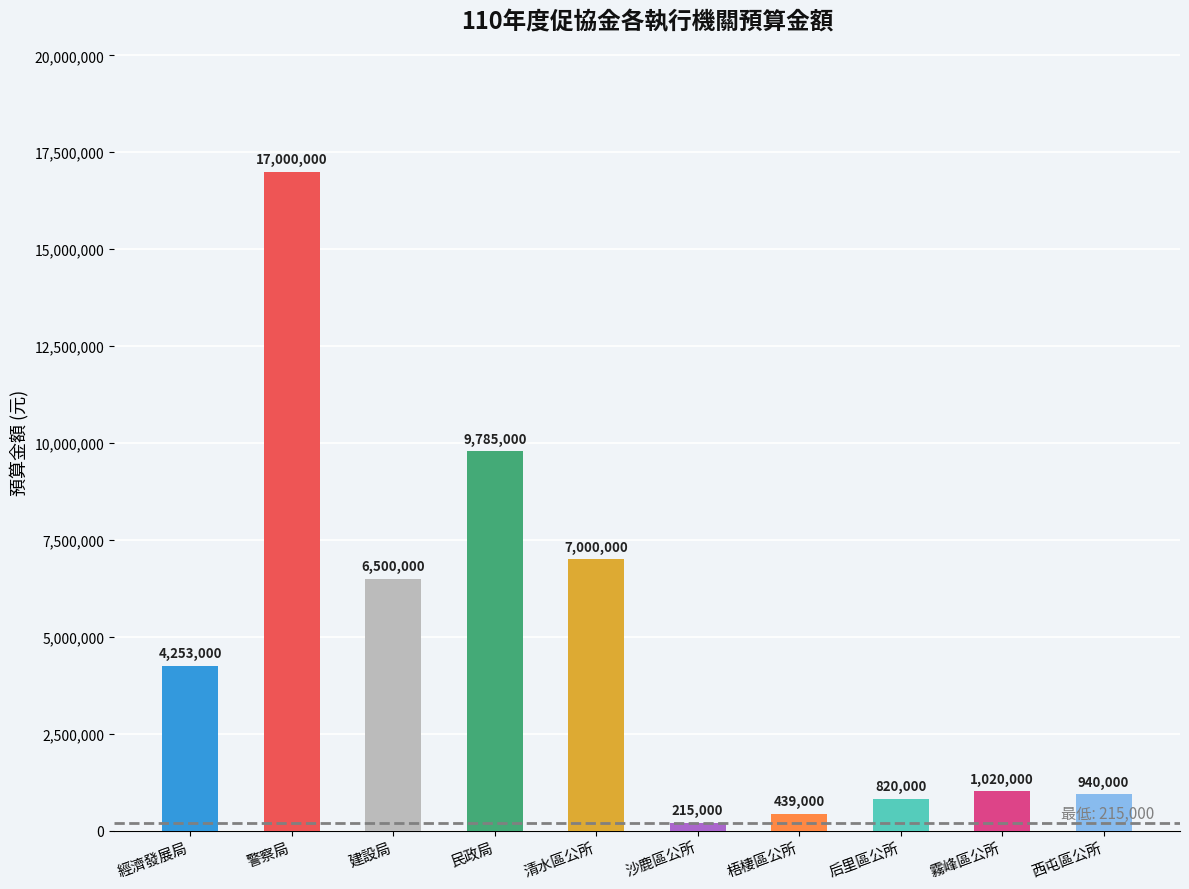

The chart shows a value of 940000 at 西屯區公所. True or false?

True